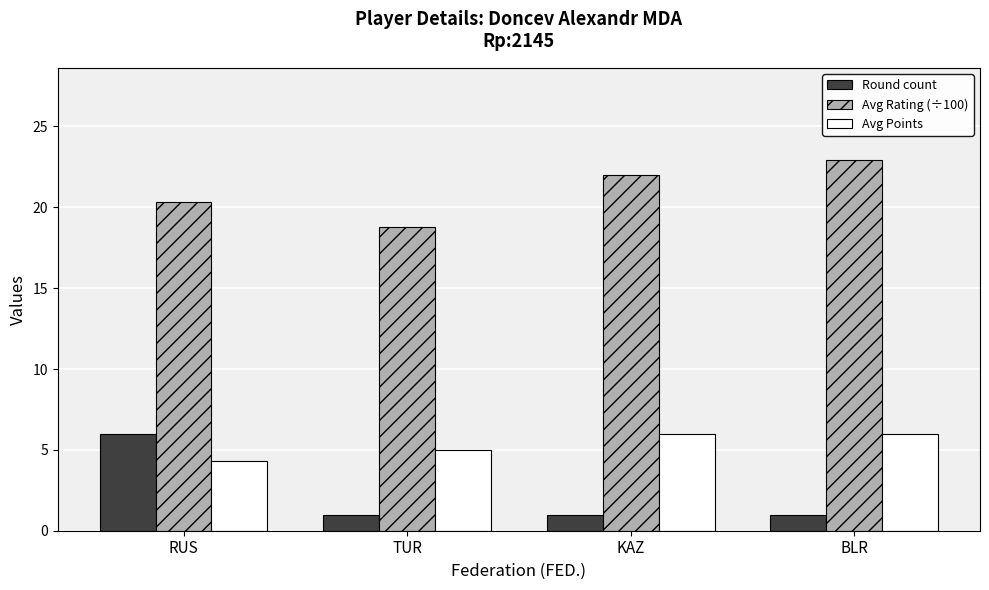

Which series has the widest spread of values?

Round count